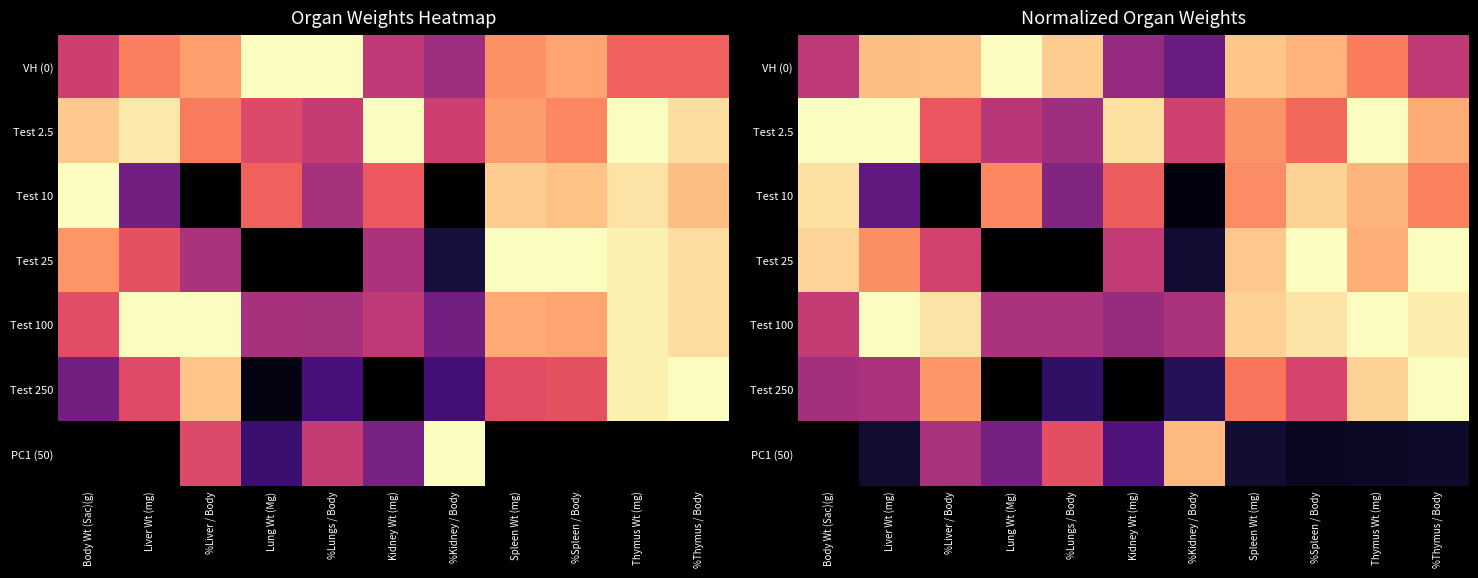

True or false: VH (0) has a value of 1.0 at Lung Wt (Mg).

True